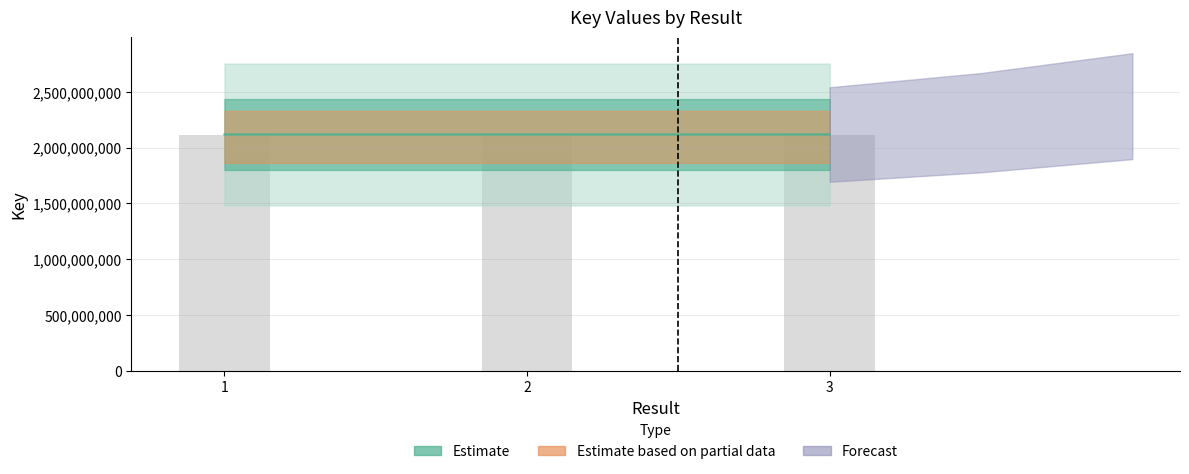

What is the value of the 2nd bar from the left?

2117883035